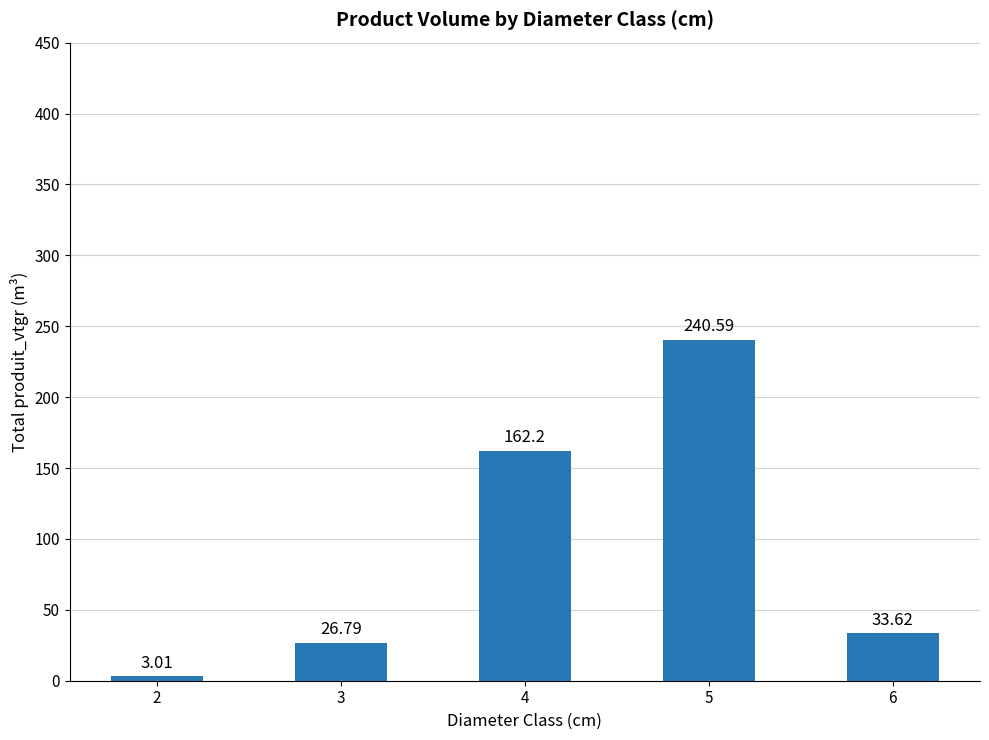

Is it true that the value at 6 is 33.6?

True